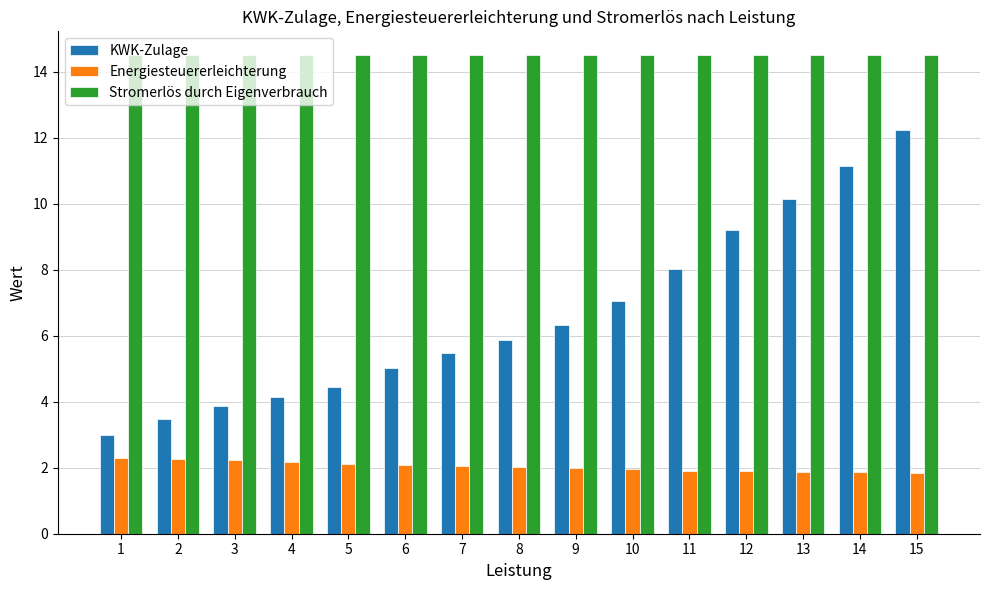

How many distinct data groups are displayed?

3